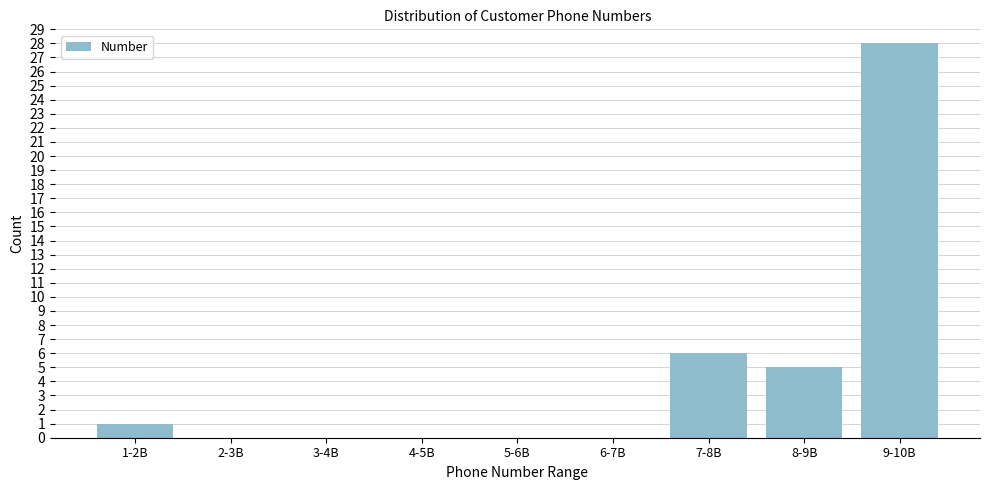

Reading left to right, what are all the values shown in this chart?

1-2B=1	2-3B=0	3-4B=0	4-5B=0	5-6B=0	6-7B=0	7-8B=6	8-9B=5	9-10B=28